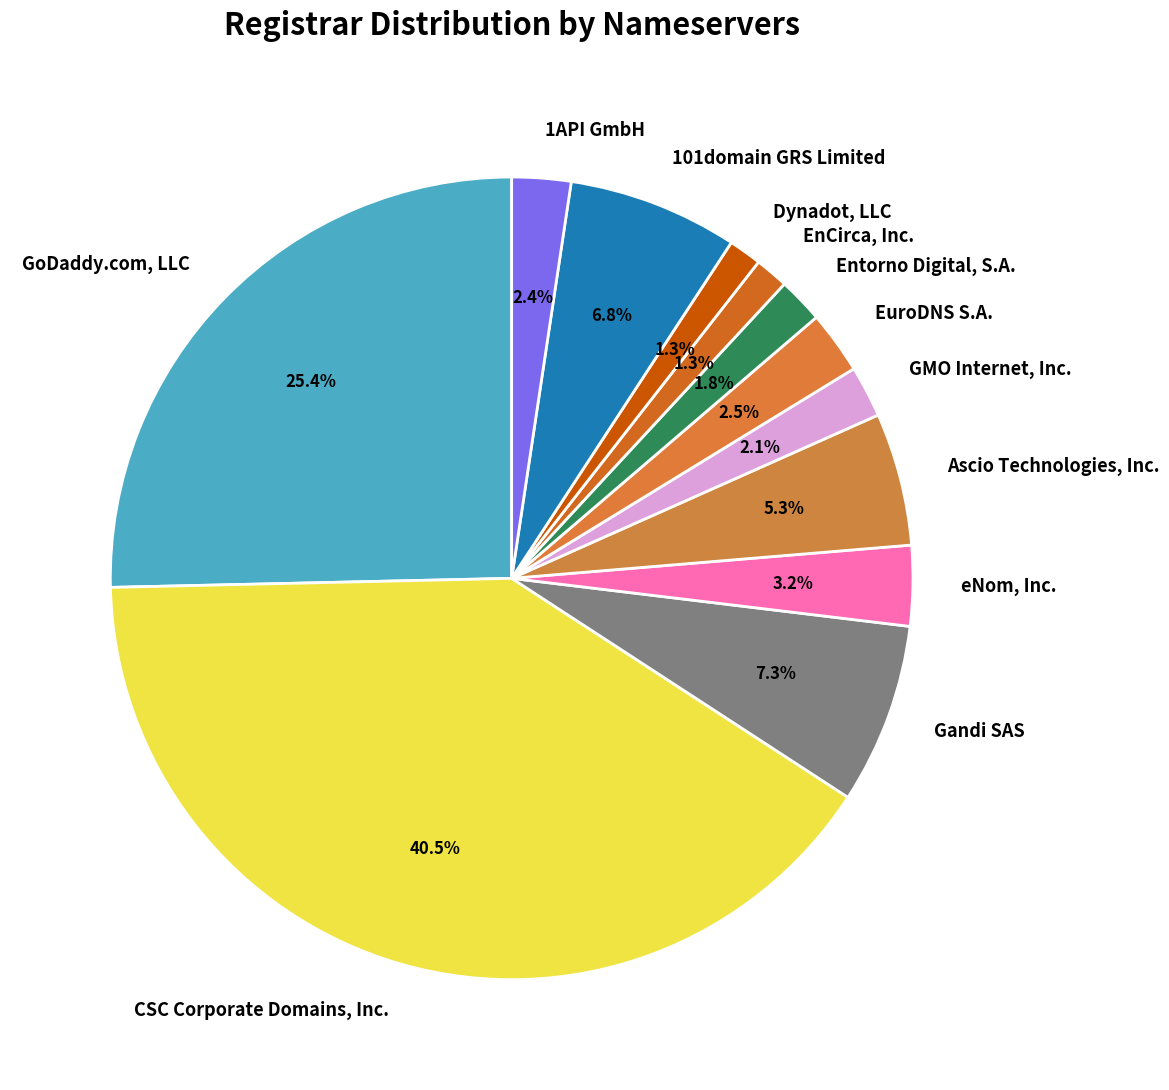

How many slices are in this pie chart?

12